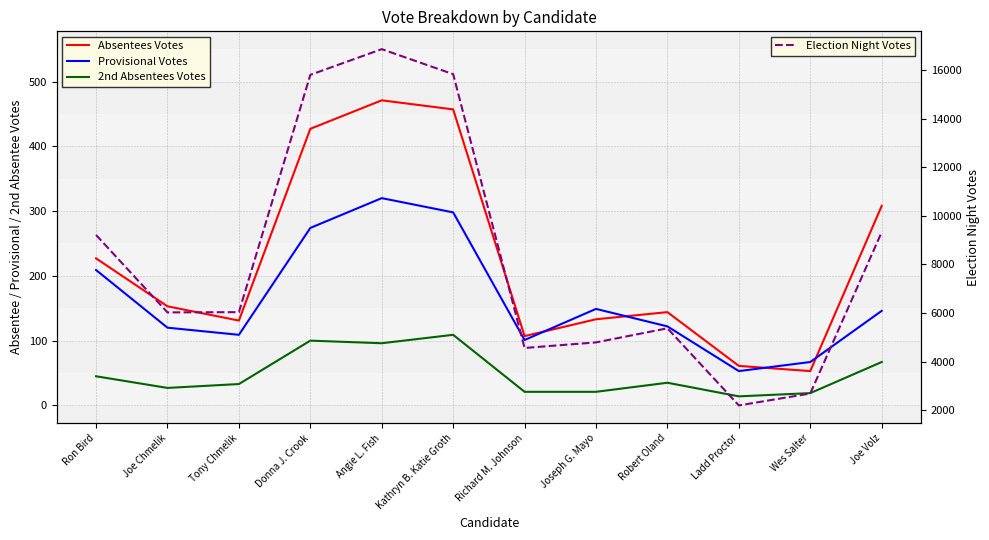

How many series are shown in this chart?

4